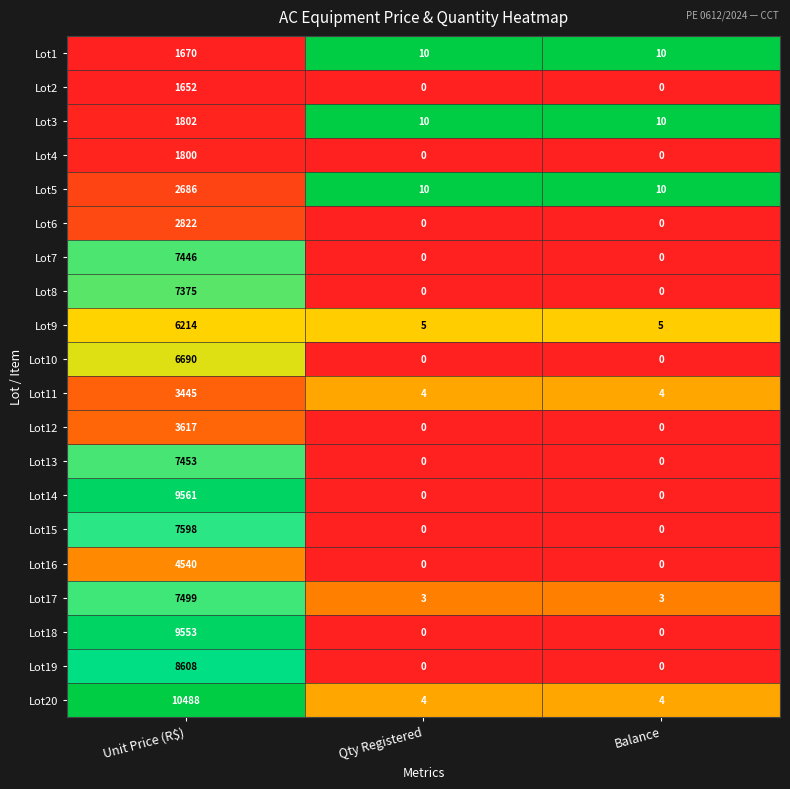

What is the maximum value for Lot17?

7499